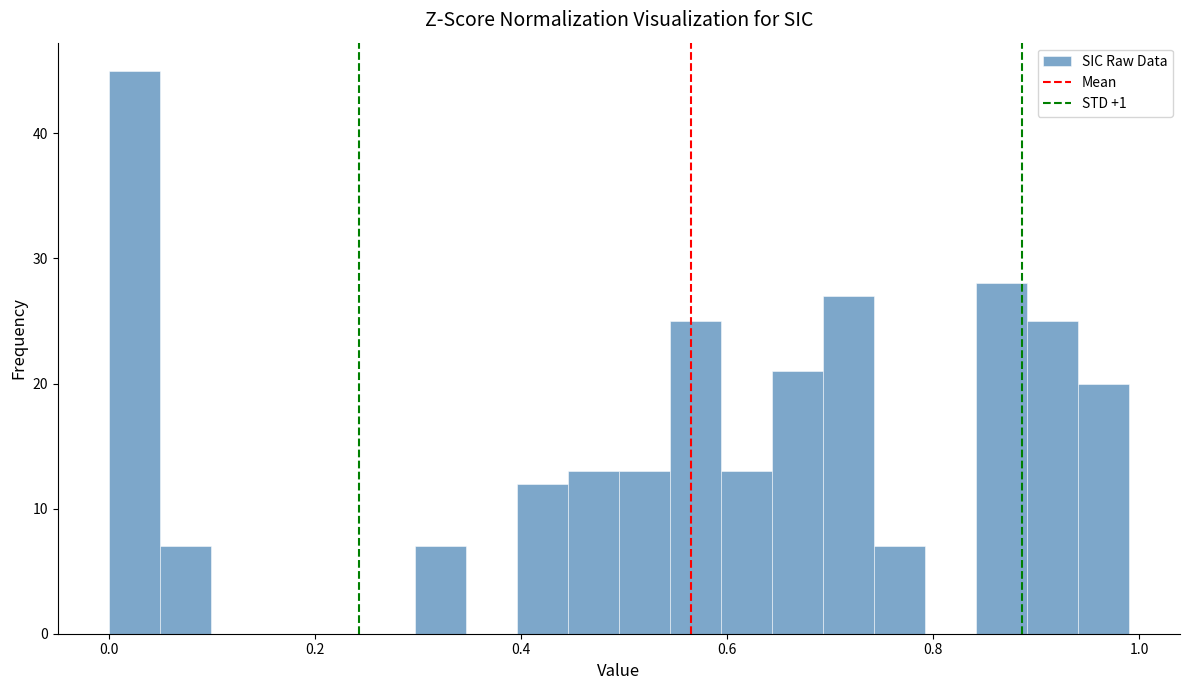

Read against the x-axis, roughly where is the centre of the tallest bar?

0.02